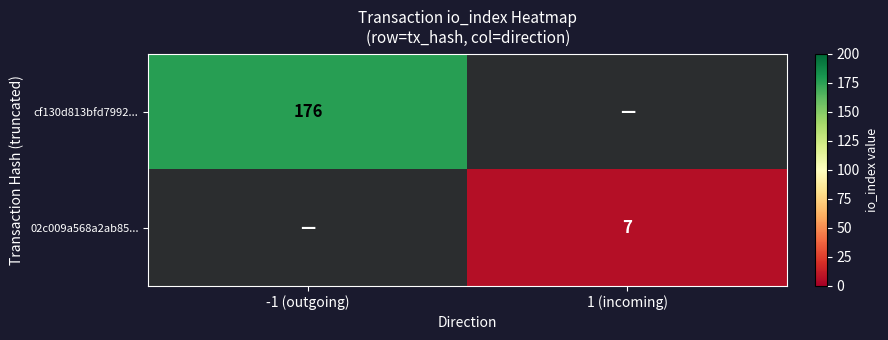

Is it true that cf130d813bfd7992... equals 252 at -1 (outgoing)?

False